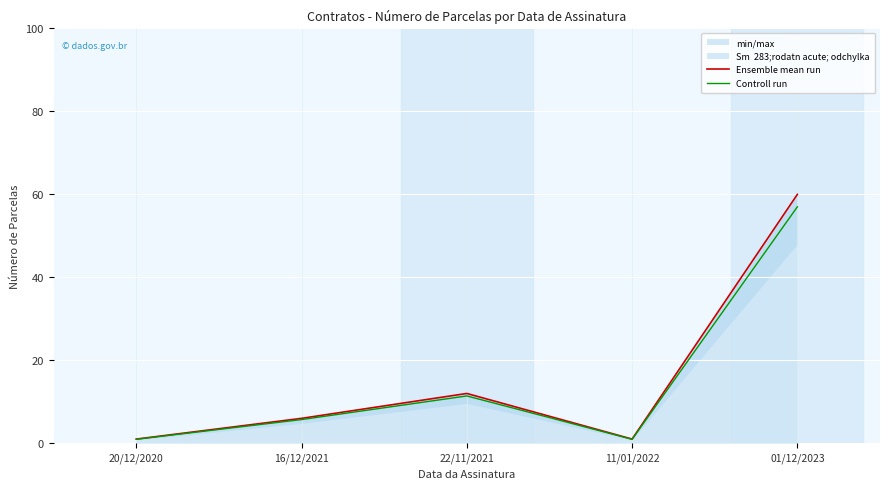

At which label is Ensemble mean run closest to 30?

22/11/2021